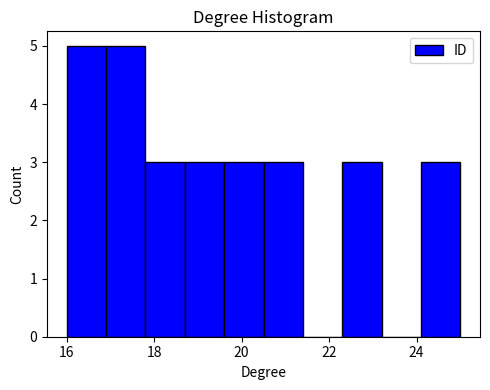

Reading left to right, transcribe this chart: for each bar, give the range it covers on the x-axis and its height. Neither the bar edges nor the heights are printed on the chart, so give them approximately, as read against the axes.

16.0 to 16.9: 5
16.9 to 17.8: 5
17.8 to 18.7: 3
18.7 to 19.6: 3
19.6 to 20.5: 3
20.5 to 21.4: 3
21.4 to 22.3: 0
22.3 to 23.2: 3
23.2 to 24.1: 0
24.1 to 25.0: 3